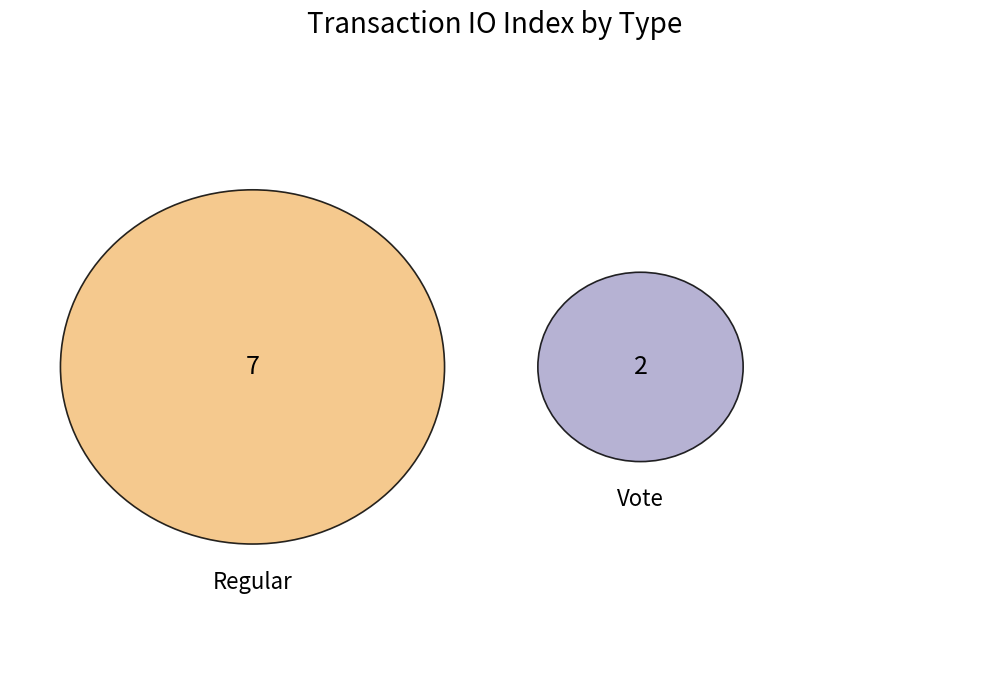

Count the number of slices in the pie.

2